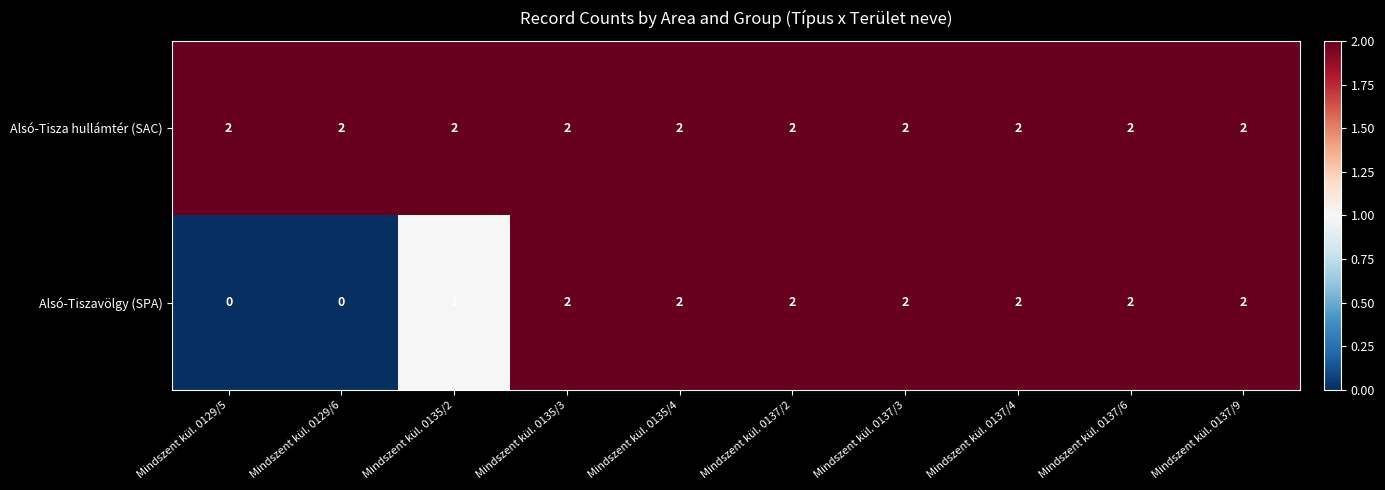

At how many categories does at least one series exceed 0?

10